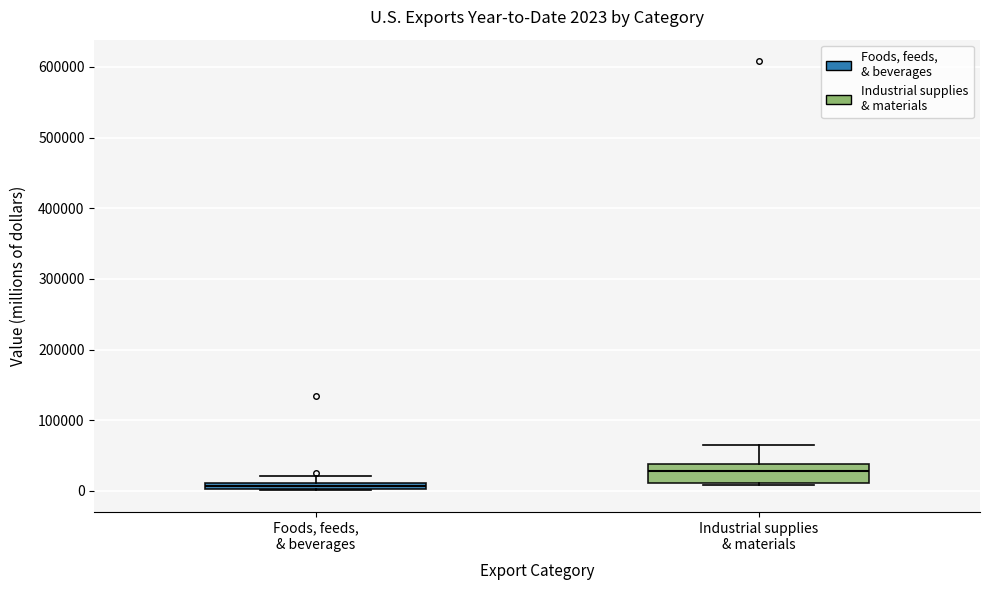

Which box is the tallest, from its lower edge to its upper edge?

Industrial supplies & materials